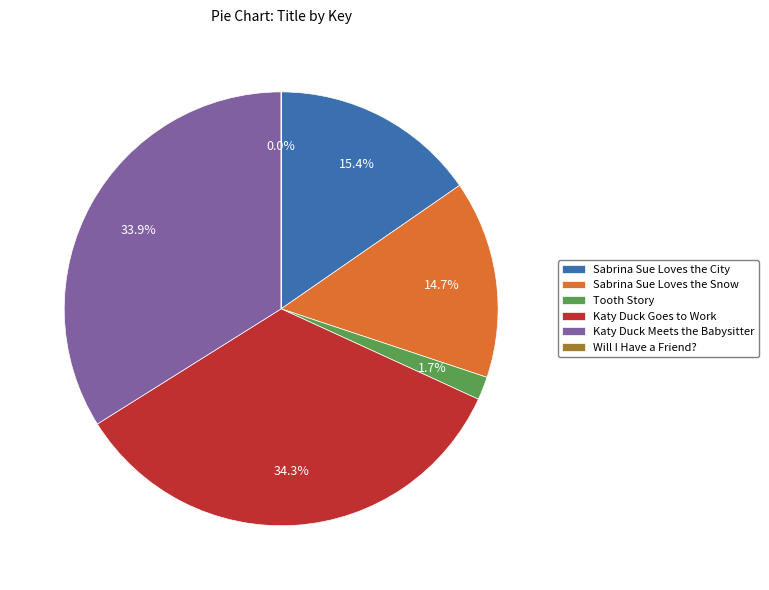

Is there any slice that represents more than half of the pie?

No